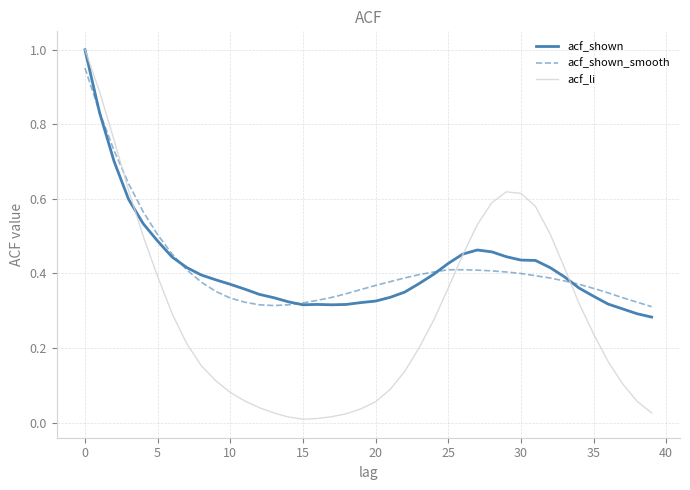

Which series has the widest spread of values?

acf_li